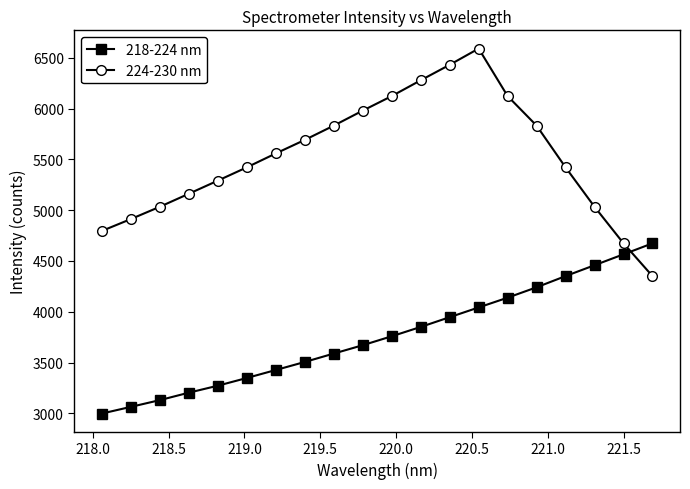

What is the sum of all 224-230 nm values?

110531.4